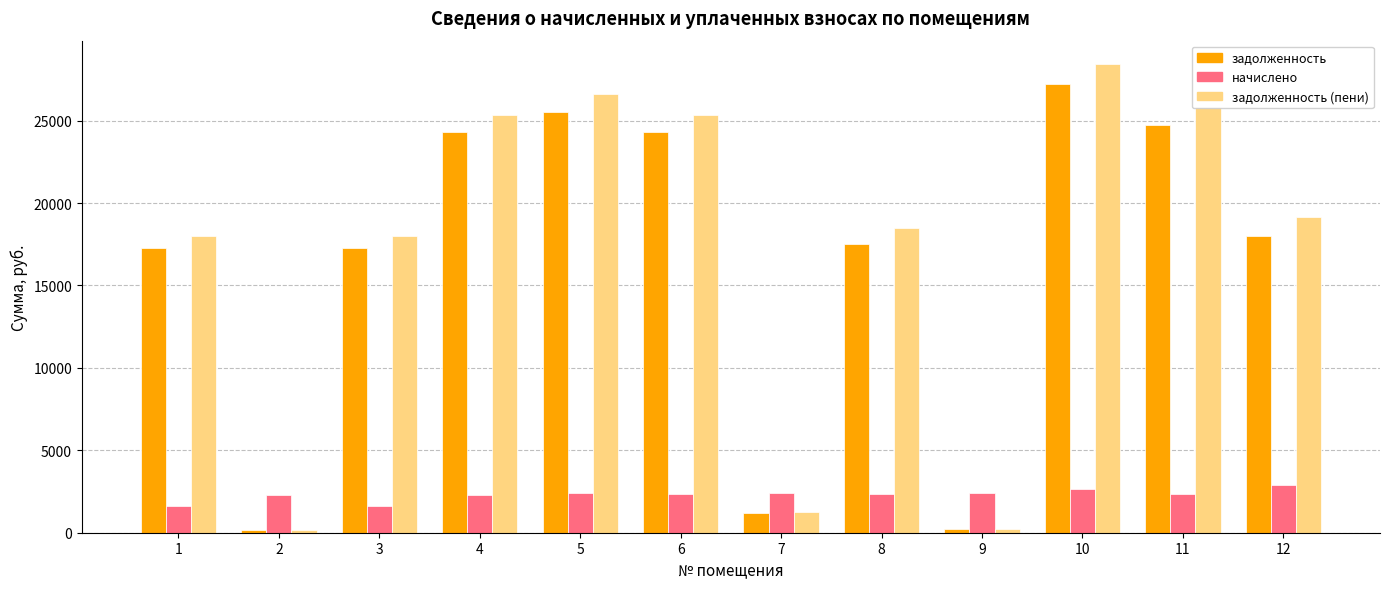

What are all the series names shown in the legend?

задолженность, начислено, задолженность (пени)